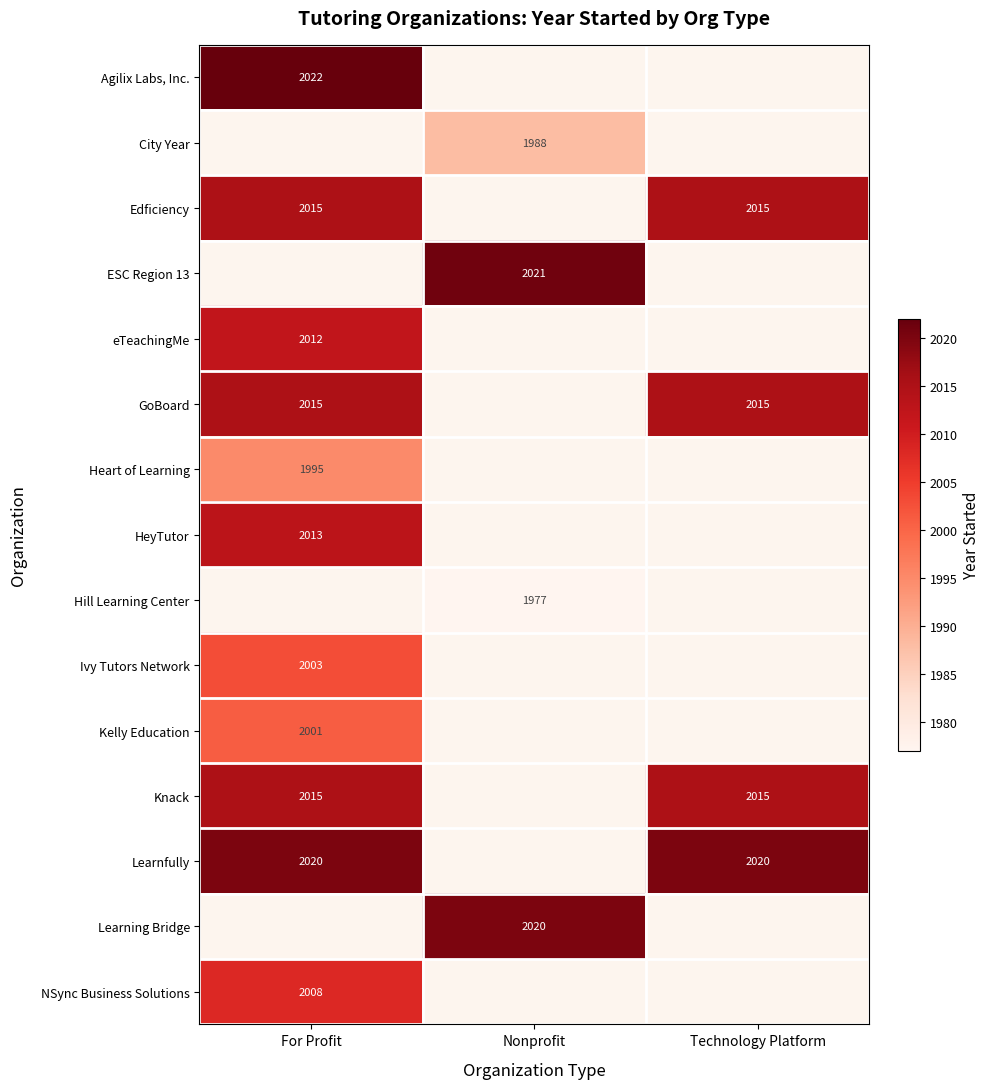

The value of ESC Region 13 at Nonprofit is 2021. True or false?

True